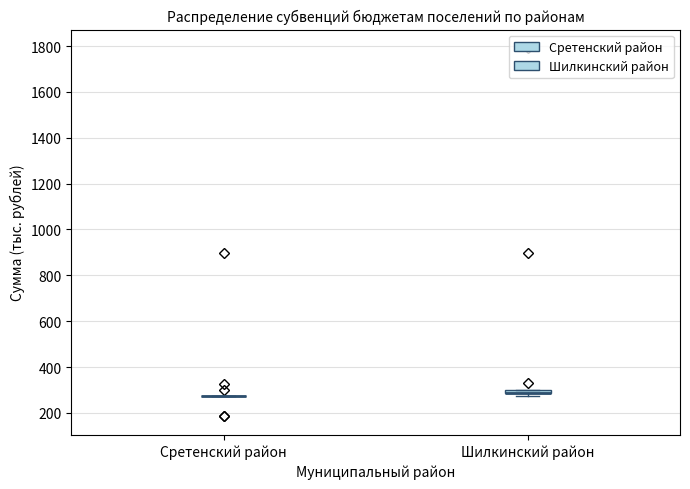

Where is the upper edge of the box for Шилкинский район on the y-axis? The values are not printed on the chart, so give them approximately, as read against the axis.

300